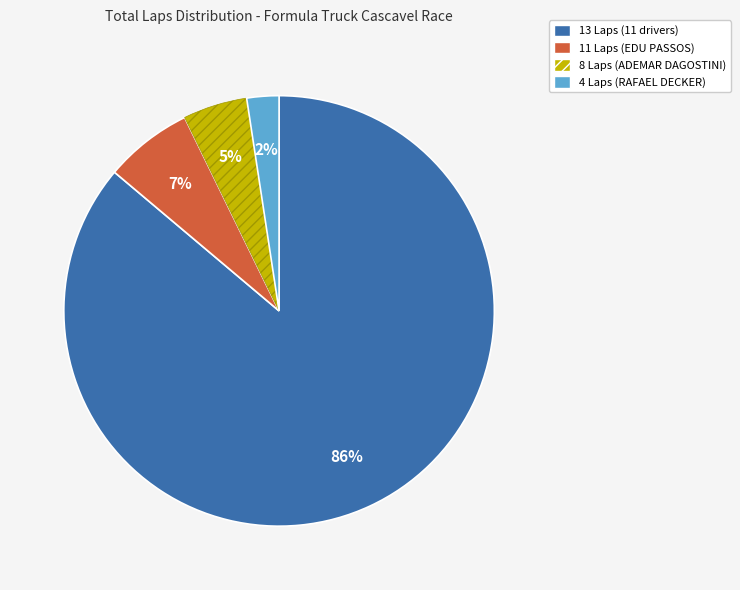

Is there a majority slice in this chart?

Yes